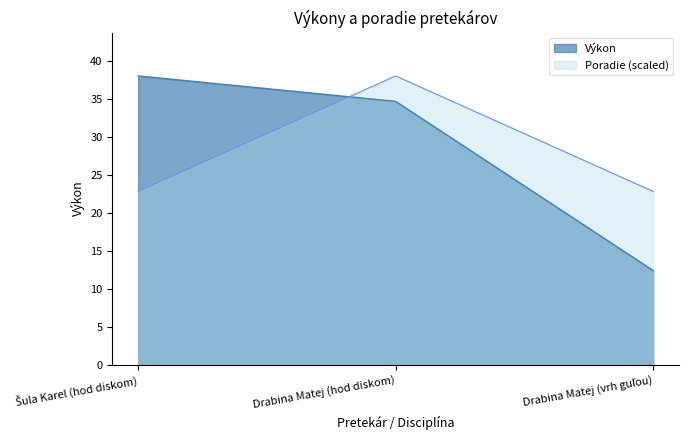

Count the number of categories in the chart.

3